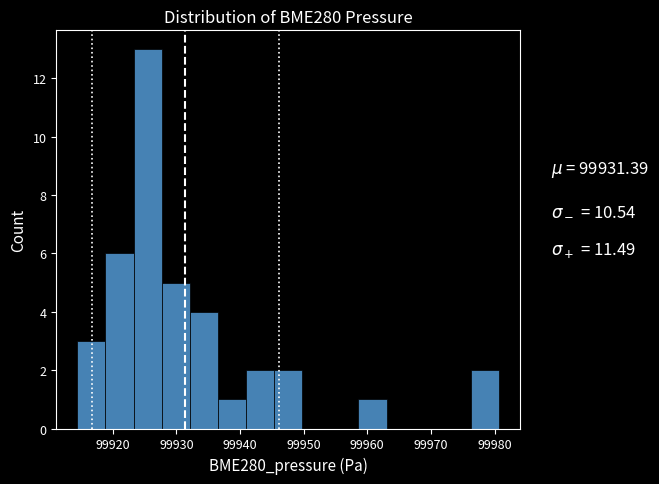

Reading left to right, transcribe this chart: for each bar, give the range it covers on the x-axis and its height. Neither the bar edges nor the heights are printed on the chart, so give them approximately, as read against the axes.

99914 to 99919: 3
99919 to 99923: 6
99923 to 99928: 13
99928 to 99932: 5
99932 to 99937: 4
99937 to 99941: 1
99941 to 99945: 2
99945 to 99950: 2
99950 to 99954: 0
99954 to 99959: 0
99959 to 99963: 1
99963 to 99967: 0
99967 to 99972: 0
99972 to 99976: 0
99976 to 99981: 2